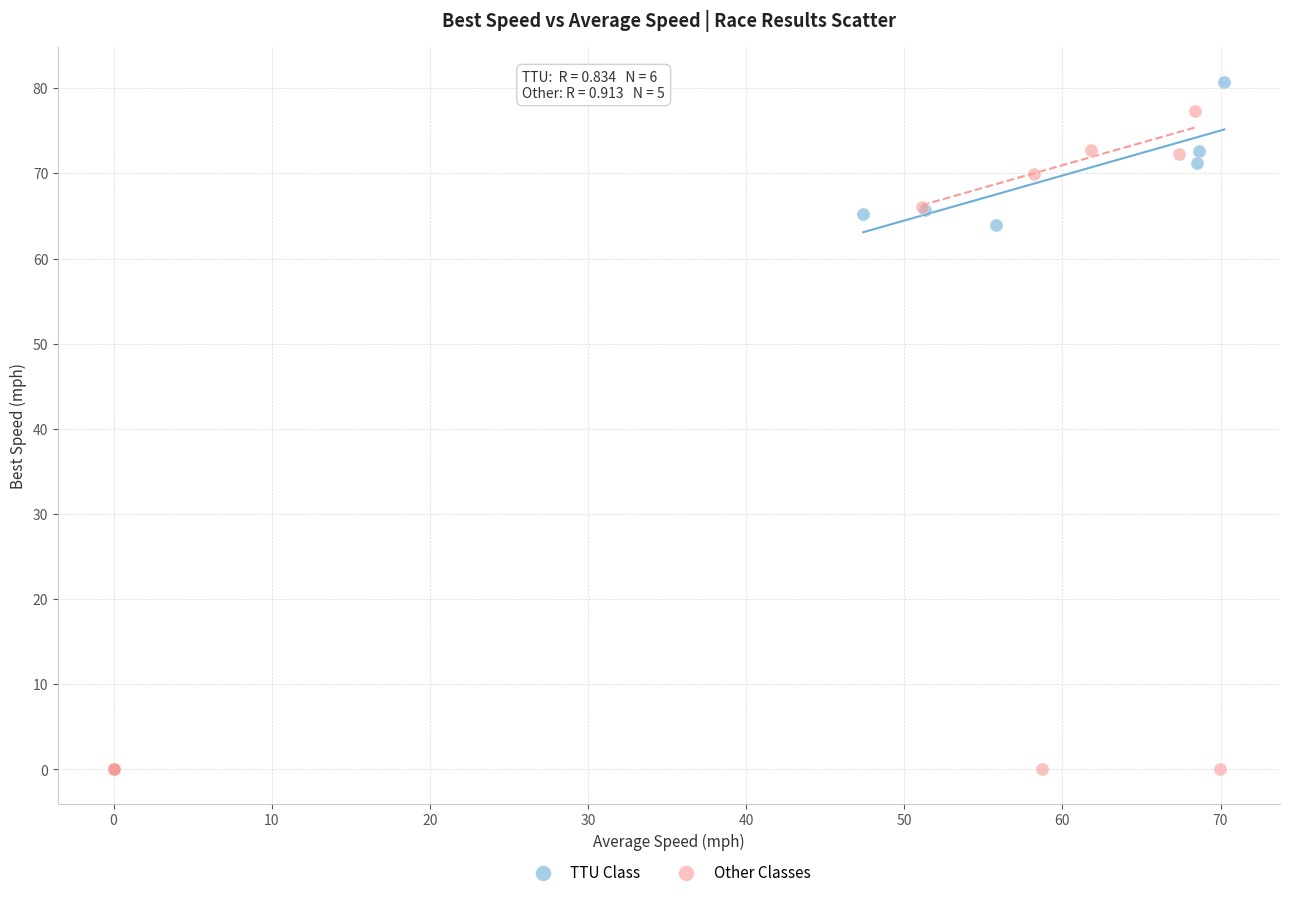

Which series contains the highest Y value?

TTU Class